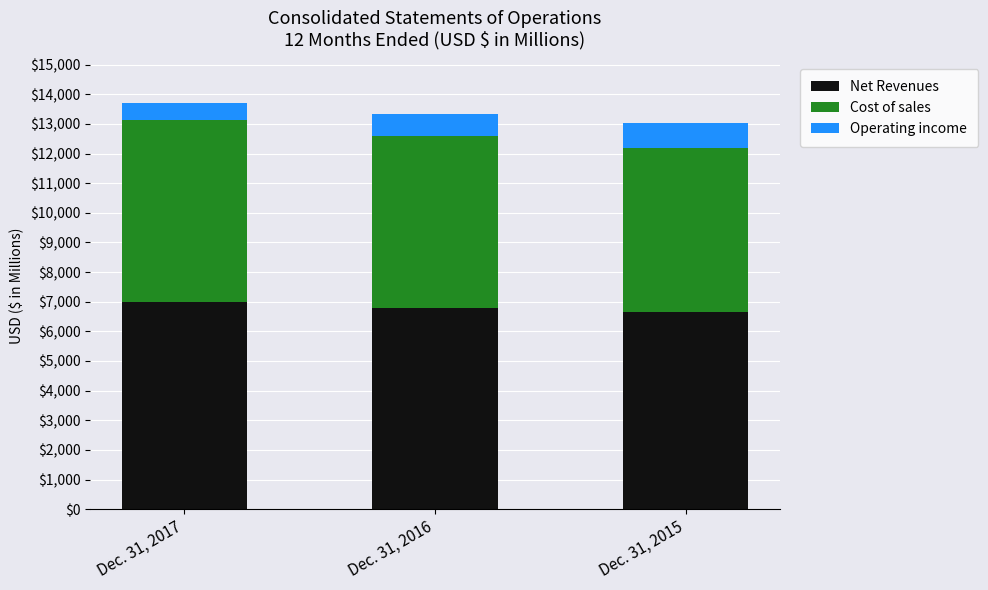

Is it true that Net Revenues equals 6643.9 at Dec. 31, 2015?

True